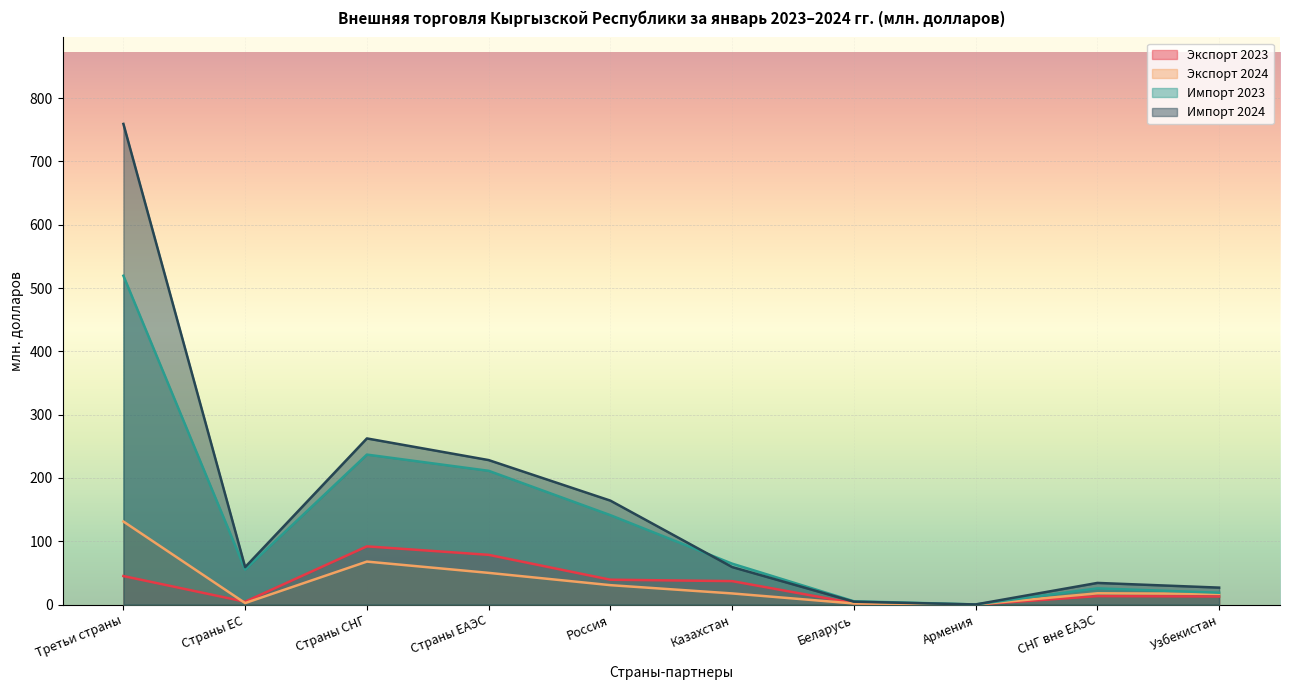

Which series ends up on top after the final intersection of Импорт 2024 and Импорт 2023?

Импорт 2024